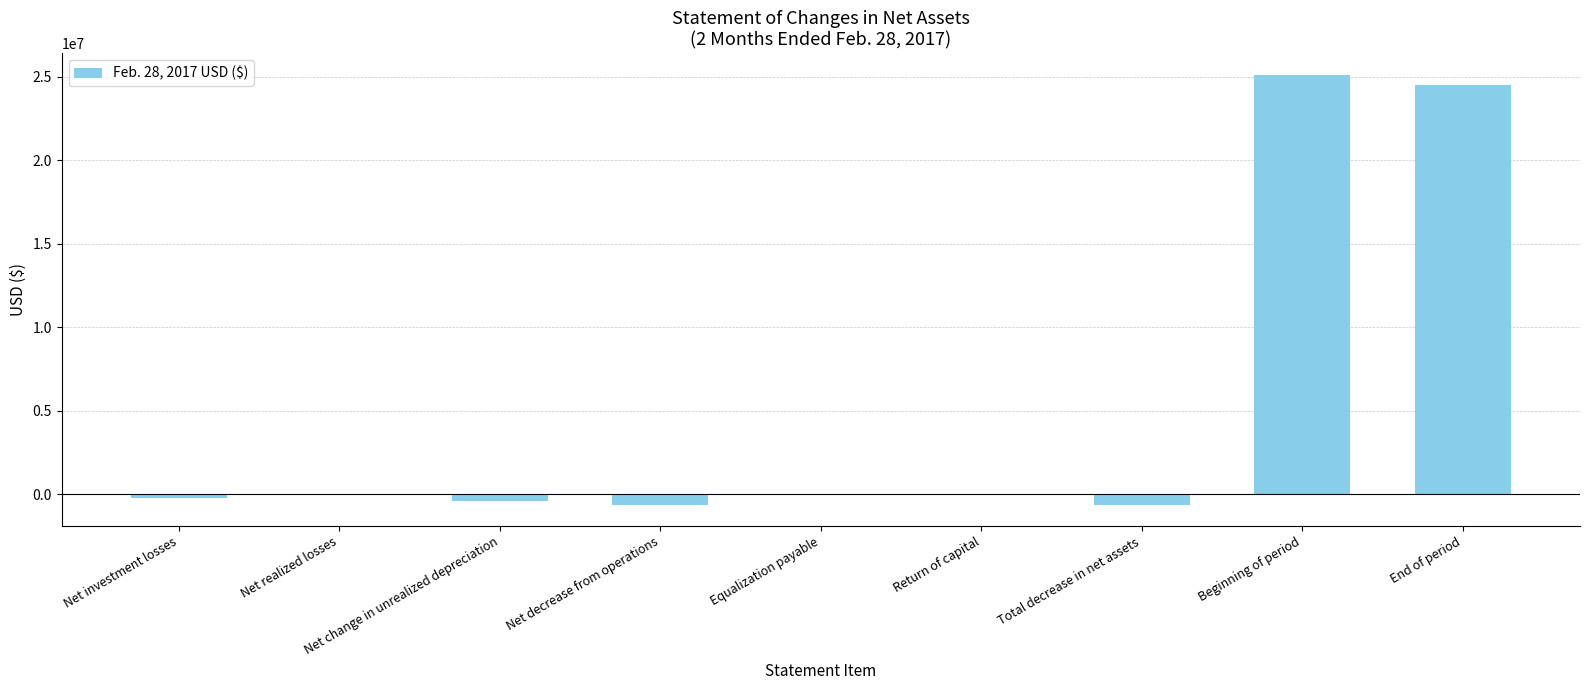

What is the sum of the values at Net investment losses and Beginning of period?

24890730